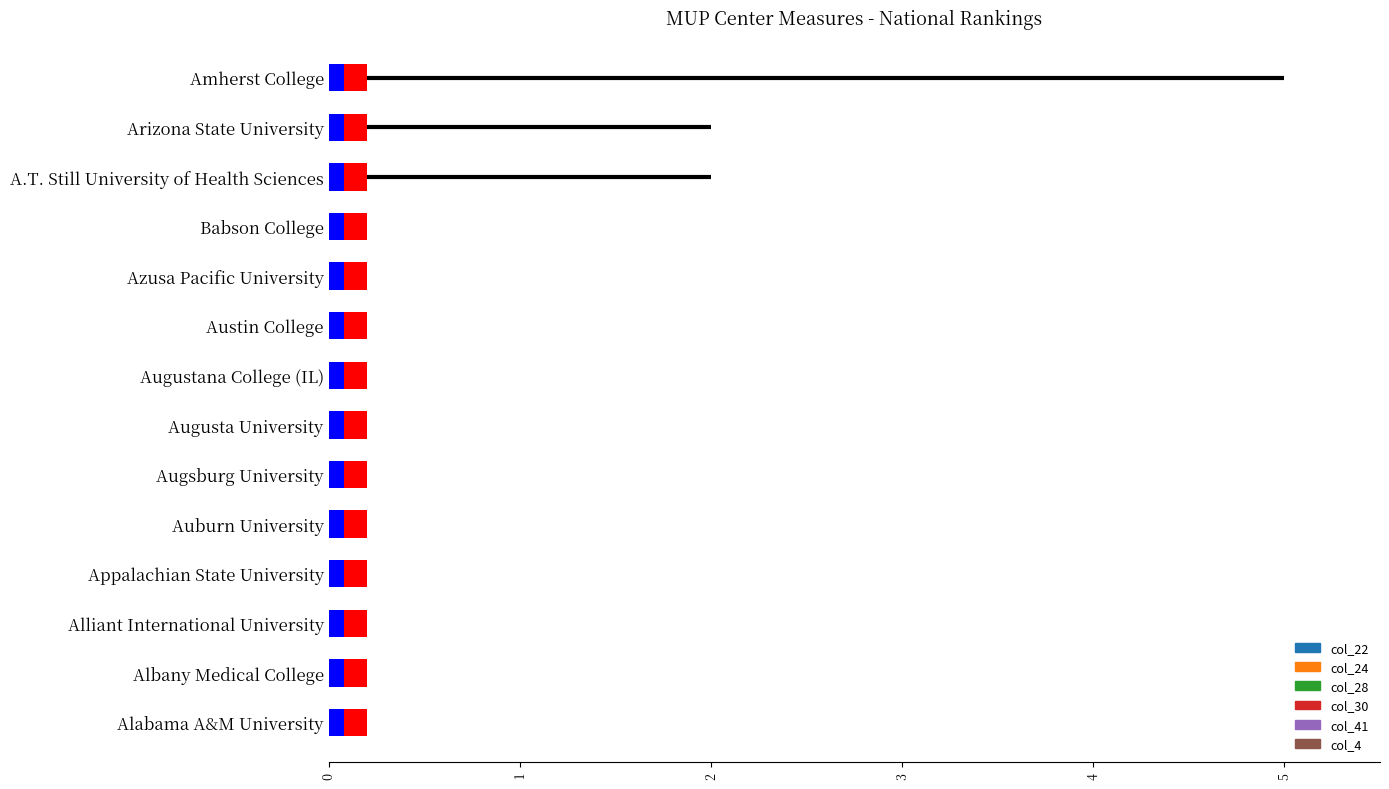

True or false: col_22 has a value of -1 at Alabama A&M University.

False